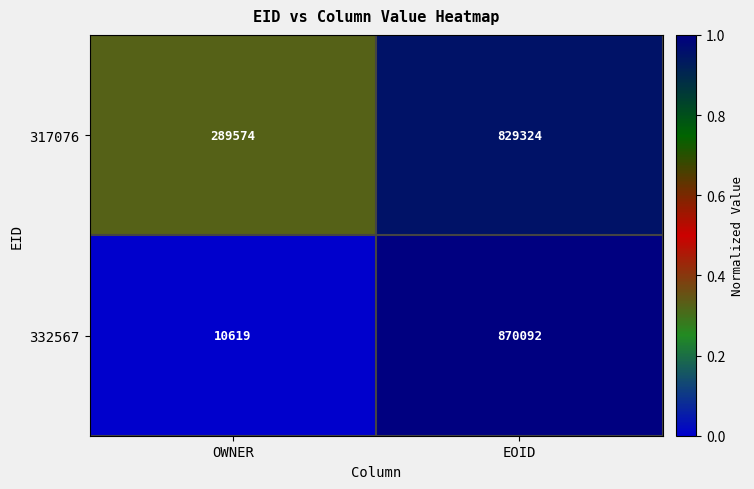

What is the difference between the 332567 values at OWNER and EOID?

859473